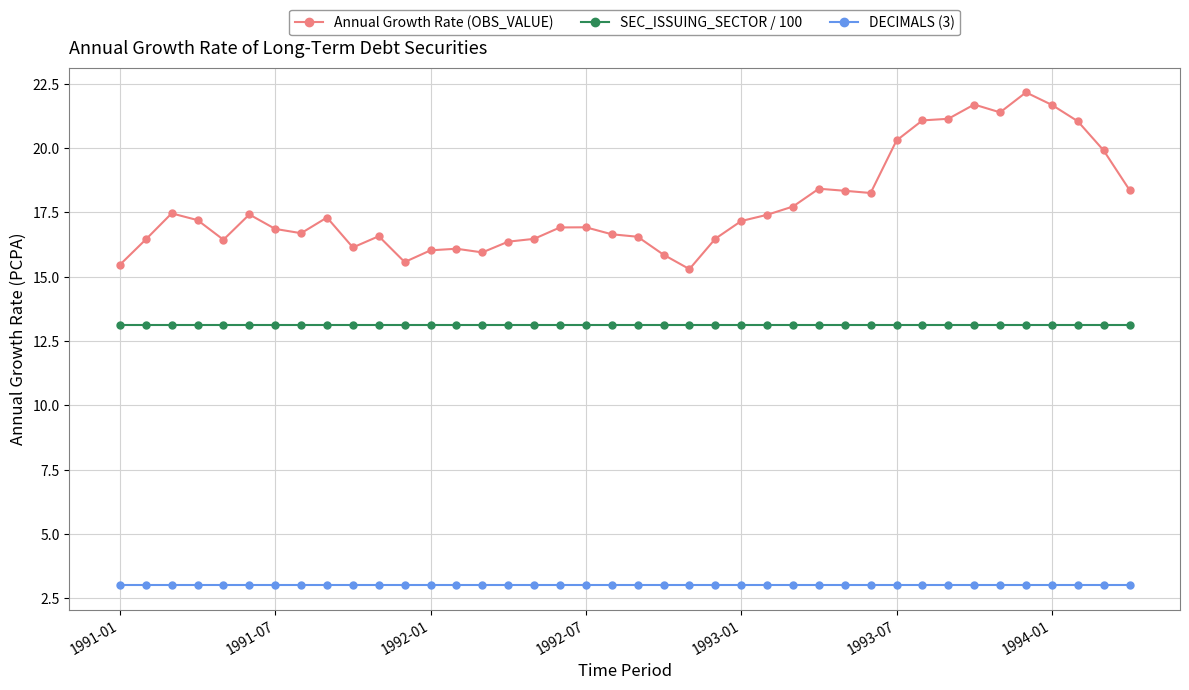

True or false: SEC_ISSUING_SECTOR / 100 and DECIMALS (3) cross at least once.

False